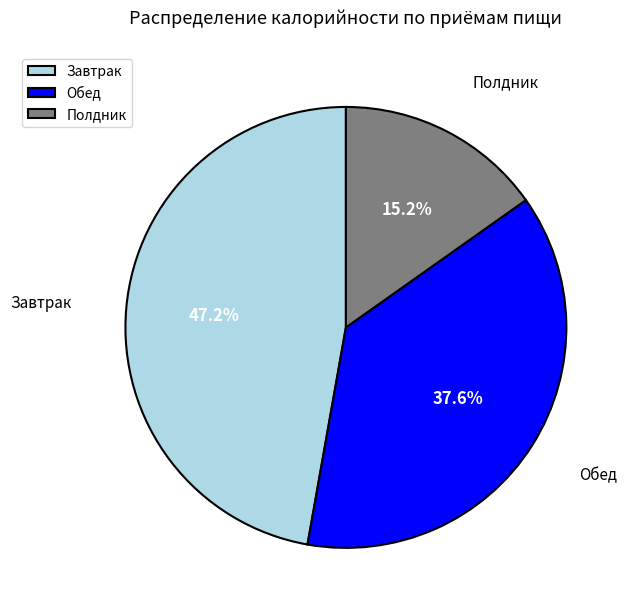

What is the ratio of the value at Полдник to the value at Обед?

0.4